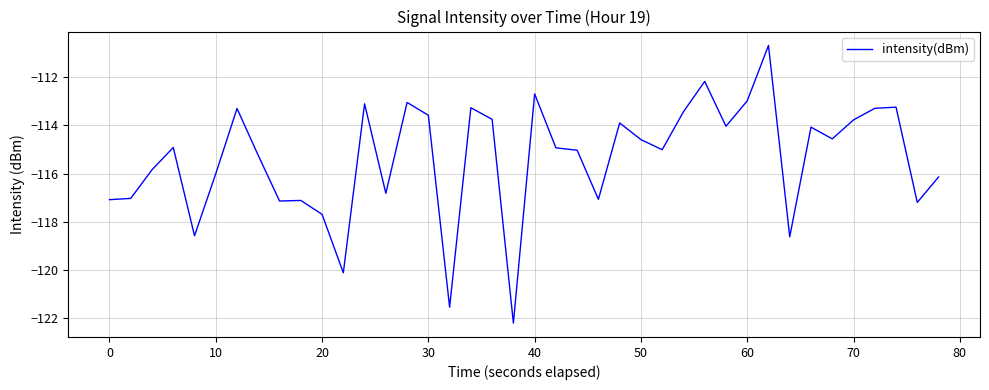

What is the difference between the maximum and minimum values?

11.5